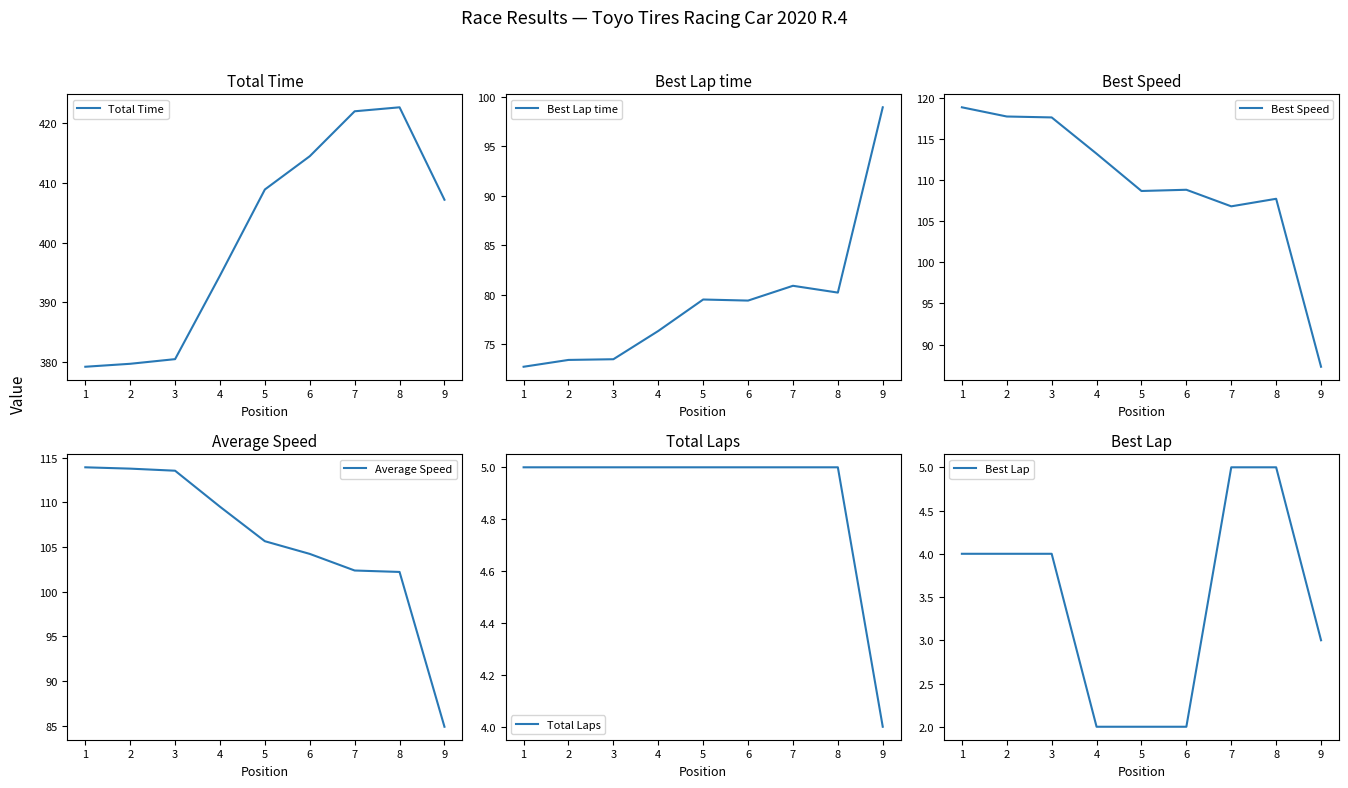

Rank the categories by Best Lap time value from lowest to highest.

1, 2, 3, 4, 6, 5, 8, 7, 9